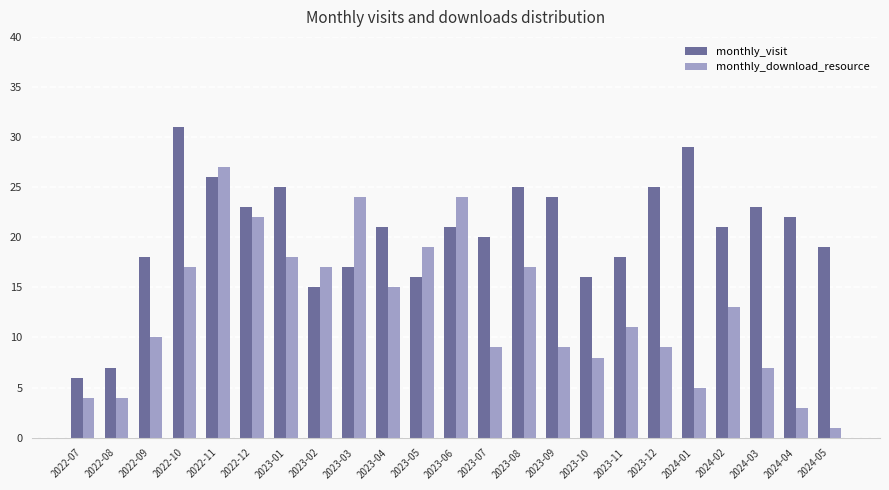

At which label does monthly_visit first exceed 21?

2022-10